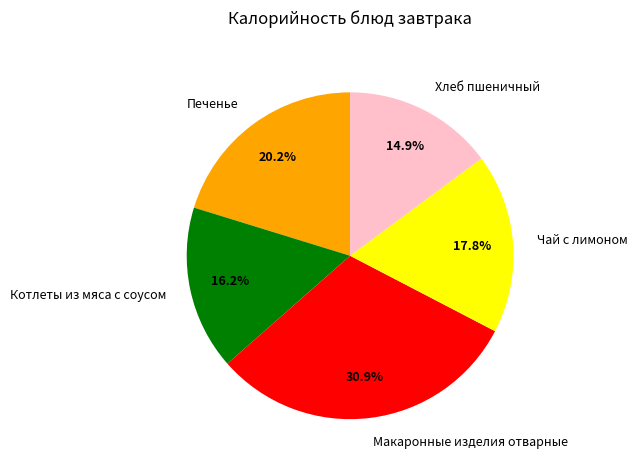

To the nearest percent, what is the difference between the largest and smallest slice percentages?

16%